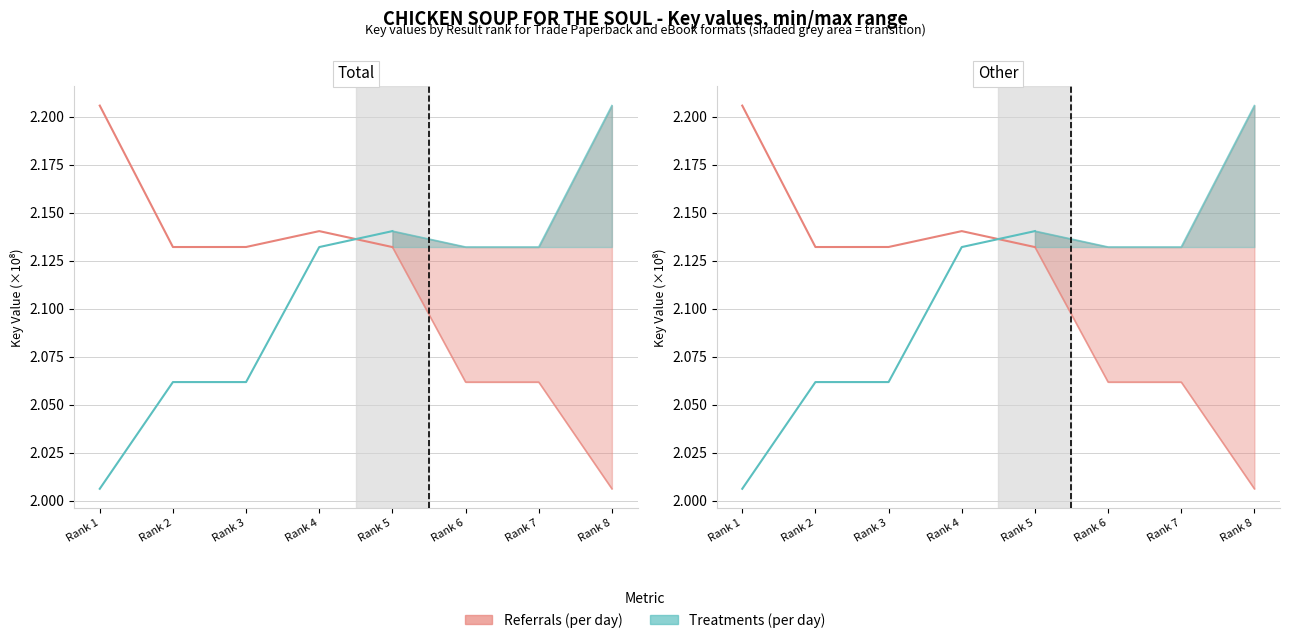

How many times do Treatments (per day) and Referrals (per day) cross each other?

1